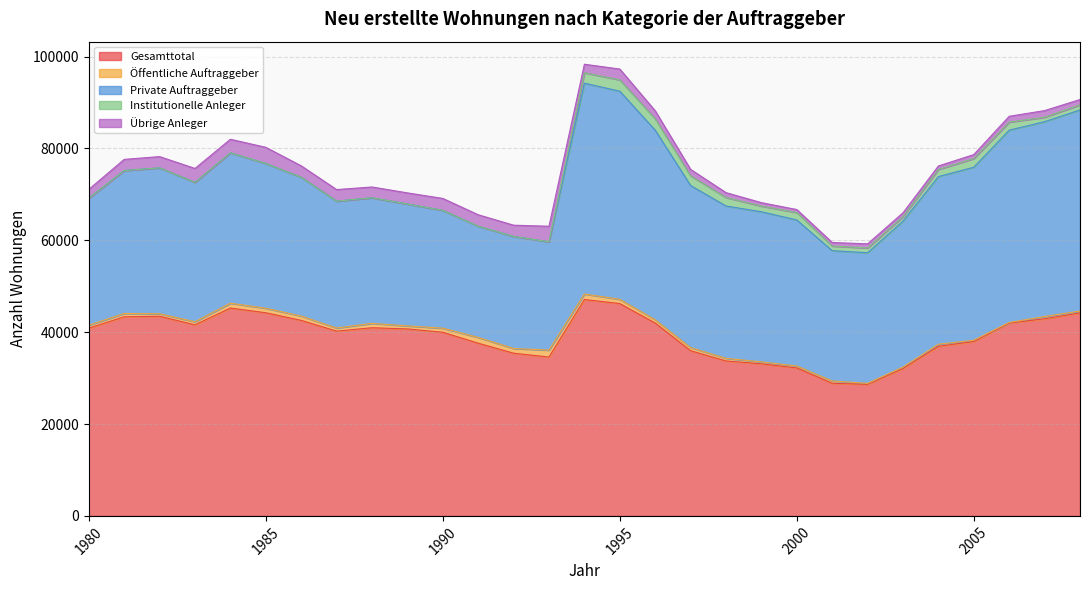

How many data points does each series have?

29